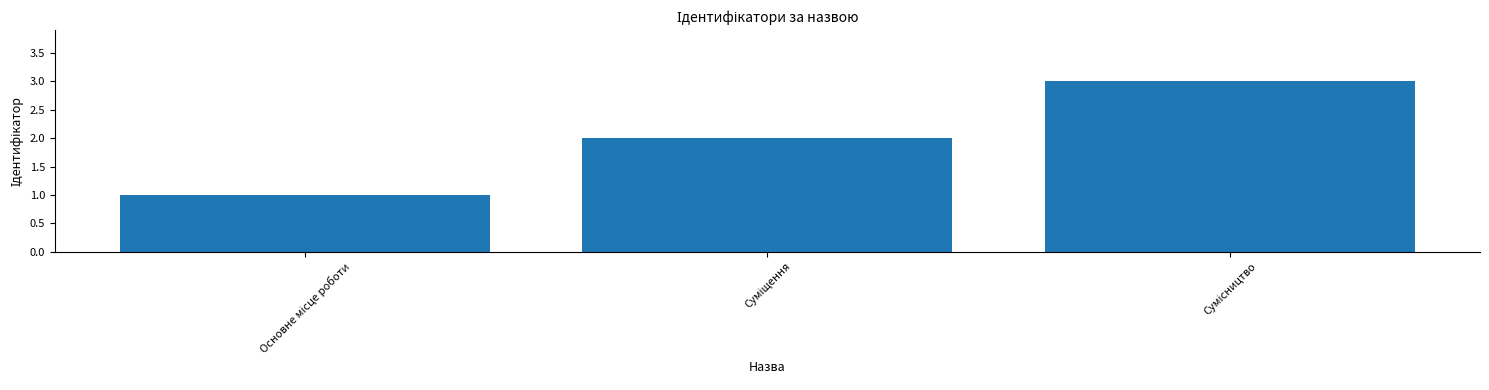

What is the maximum value shown in the chart?

3